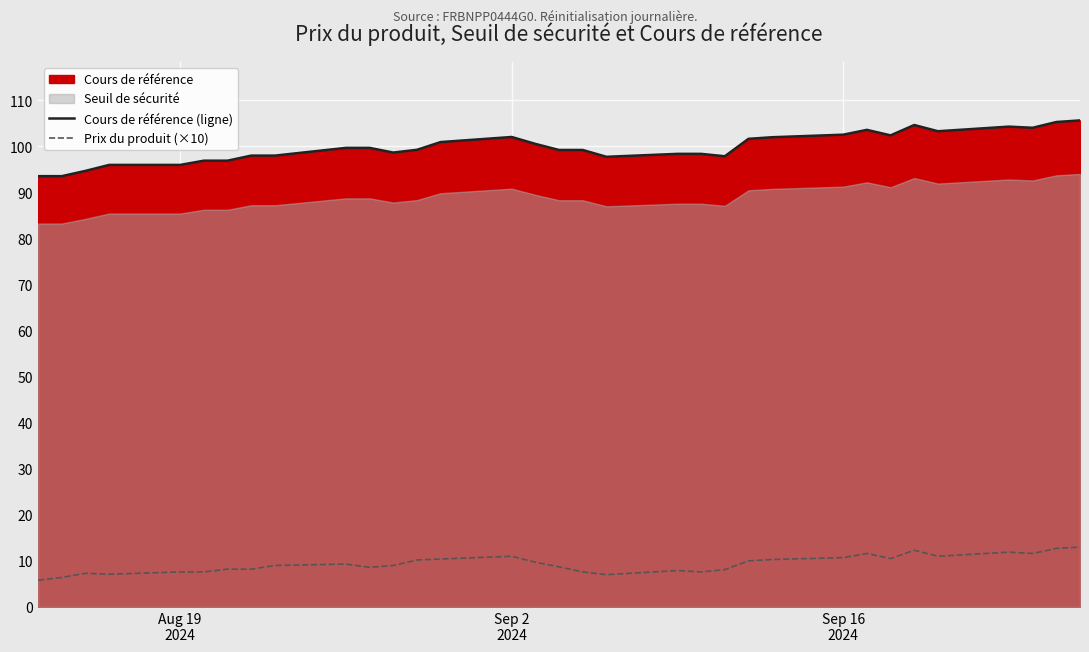

True or false: Prix du produit (×10) and Cours de référence (ligne) cross at least once.

False